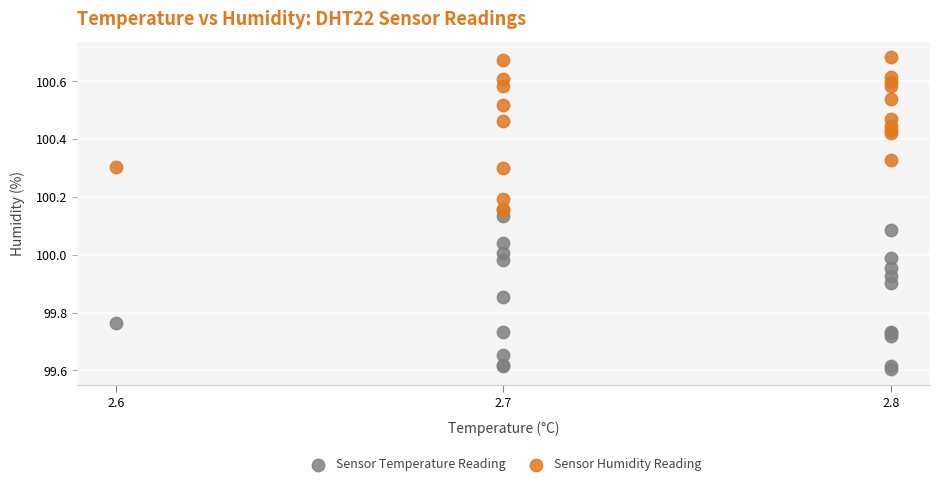

Which series contains the highest Y value?

Sensor Humidity Reading